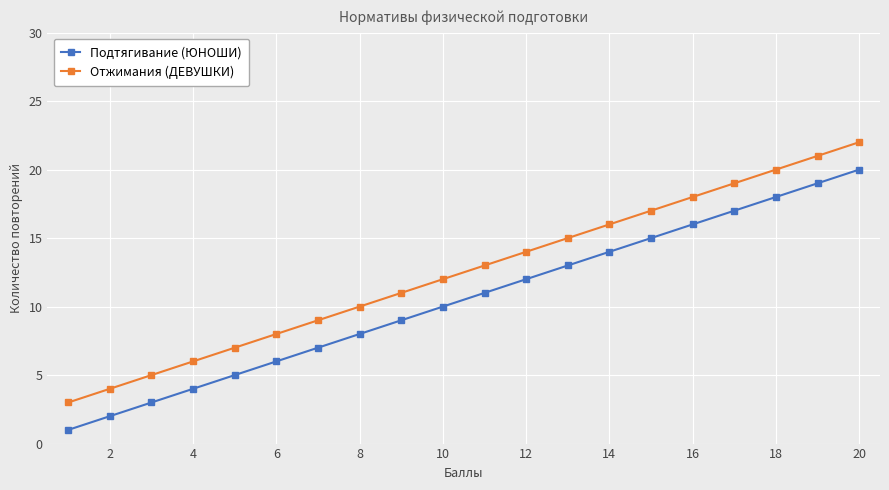

Which series has the largest total across all categories?

Отжимания (ДЕВУШКИ)